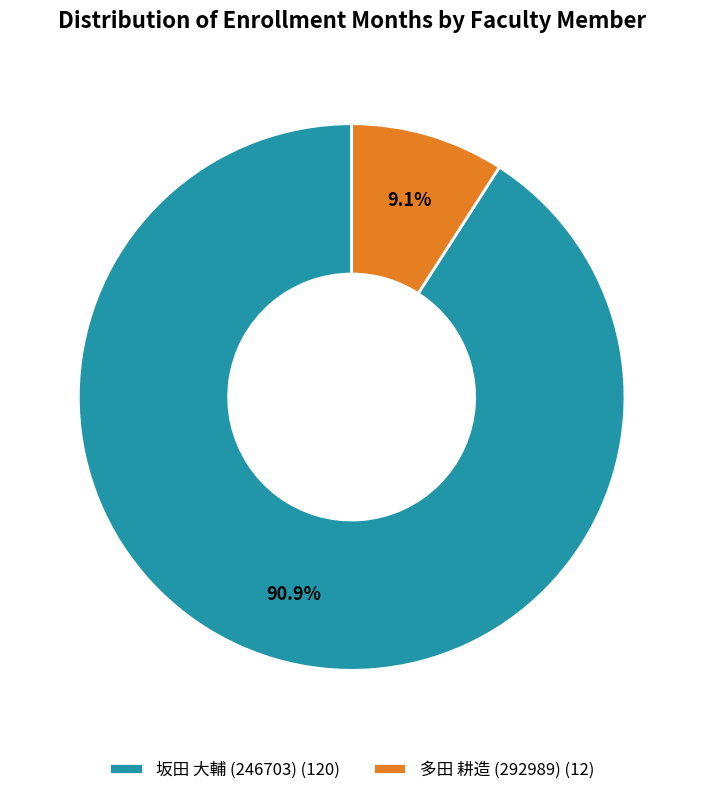

What percentage do 坂田 大輔 (246703) and 多田 耕造 (292989) together represent?

100.0%